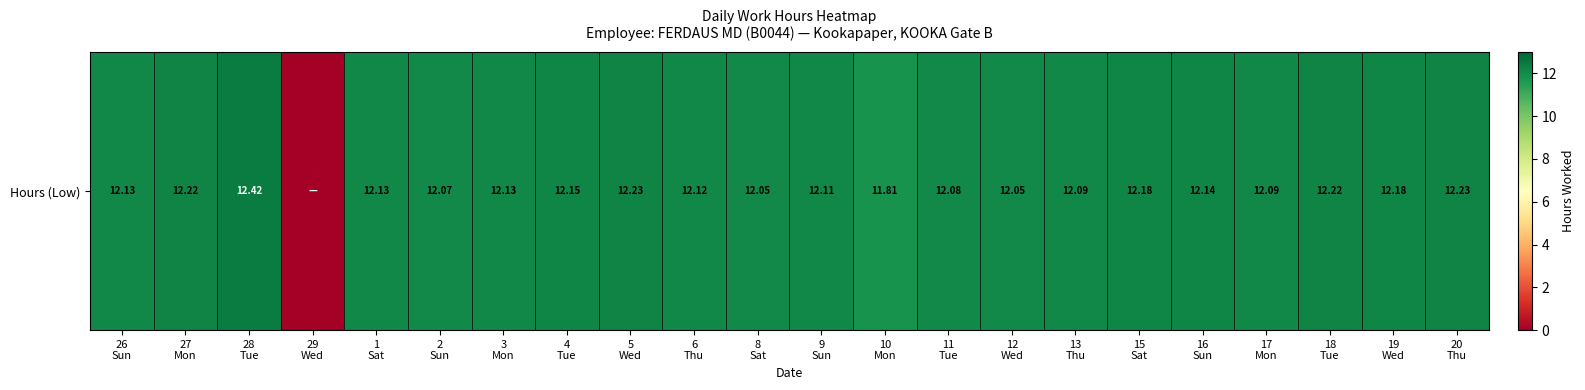

What is the sum of the values at 27
Mon and 1
Sat?

24.4